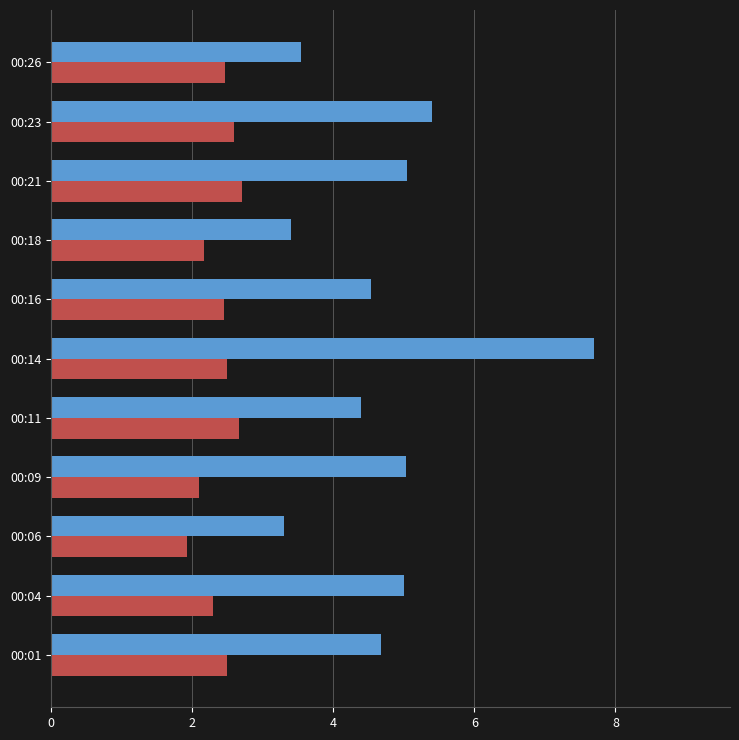

What is the difference between the highest and lowest values at 00:14?

5.2